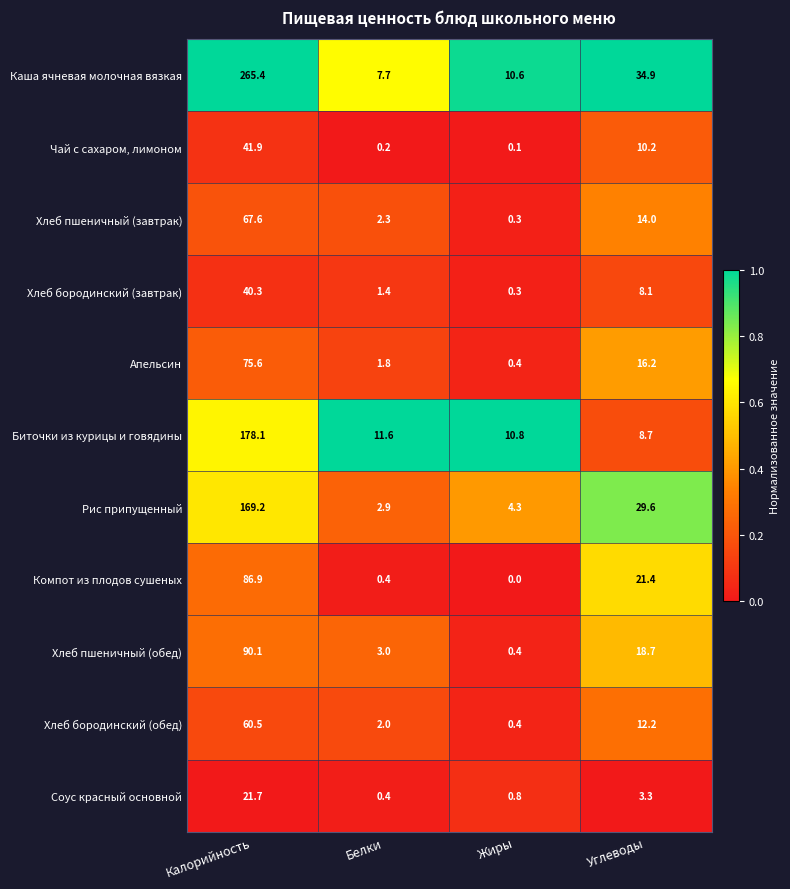

The Хлеб бородинский (завтрак) series shows 0.8 at Белки. True or false?

False